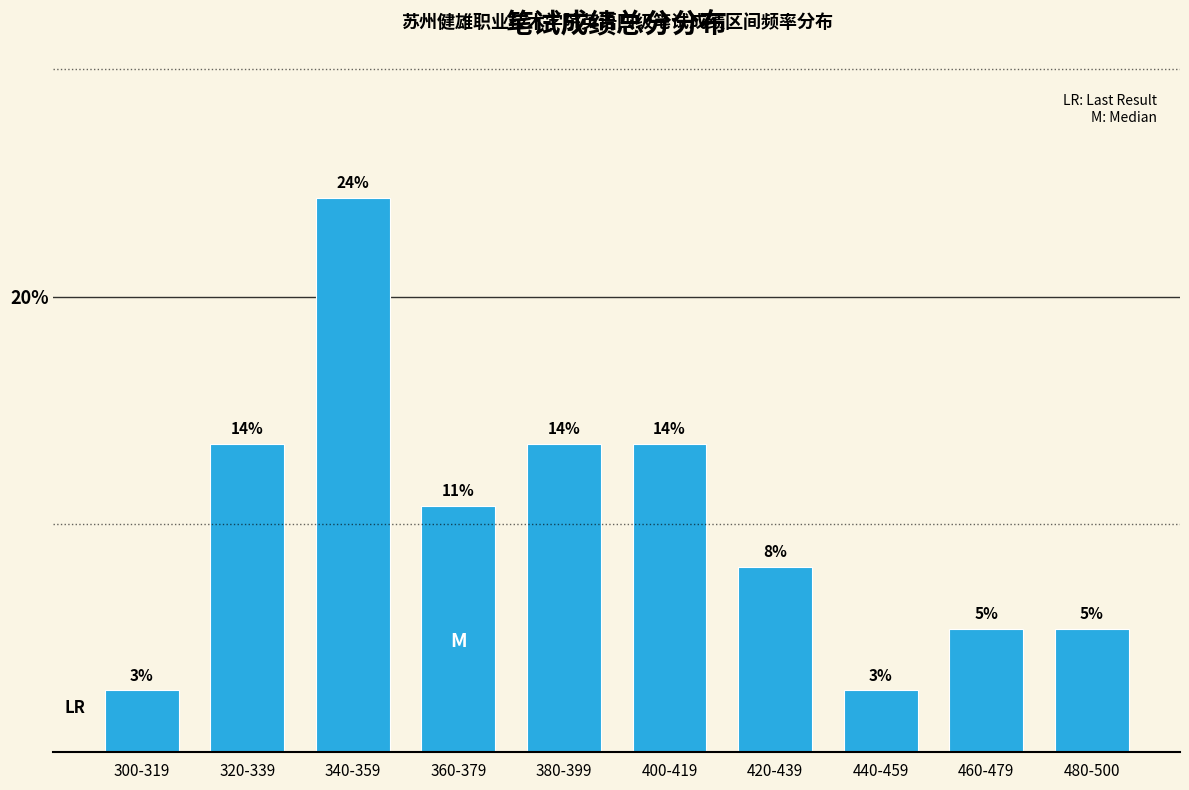

Is it true that the value at 480-500 is 5.4?

True